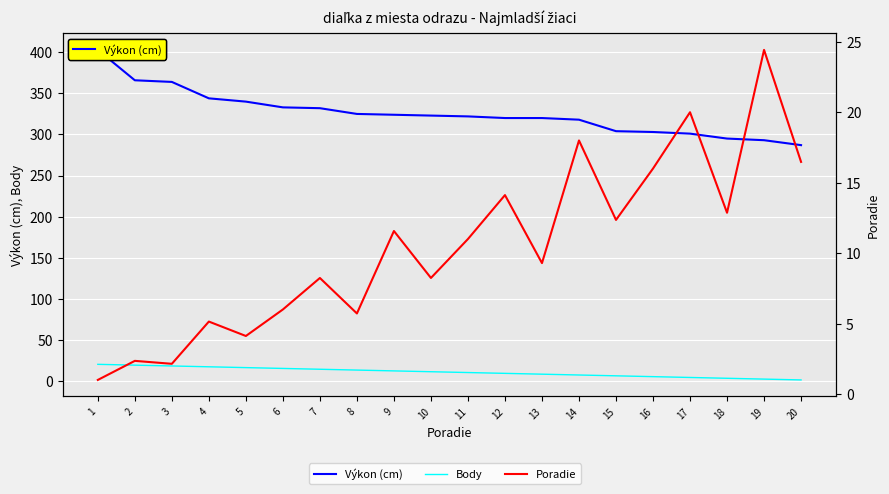

What is the difference between the Body values at 19 and 20?

1.0